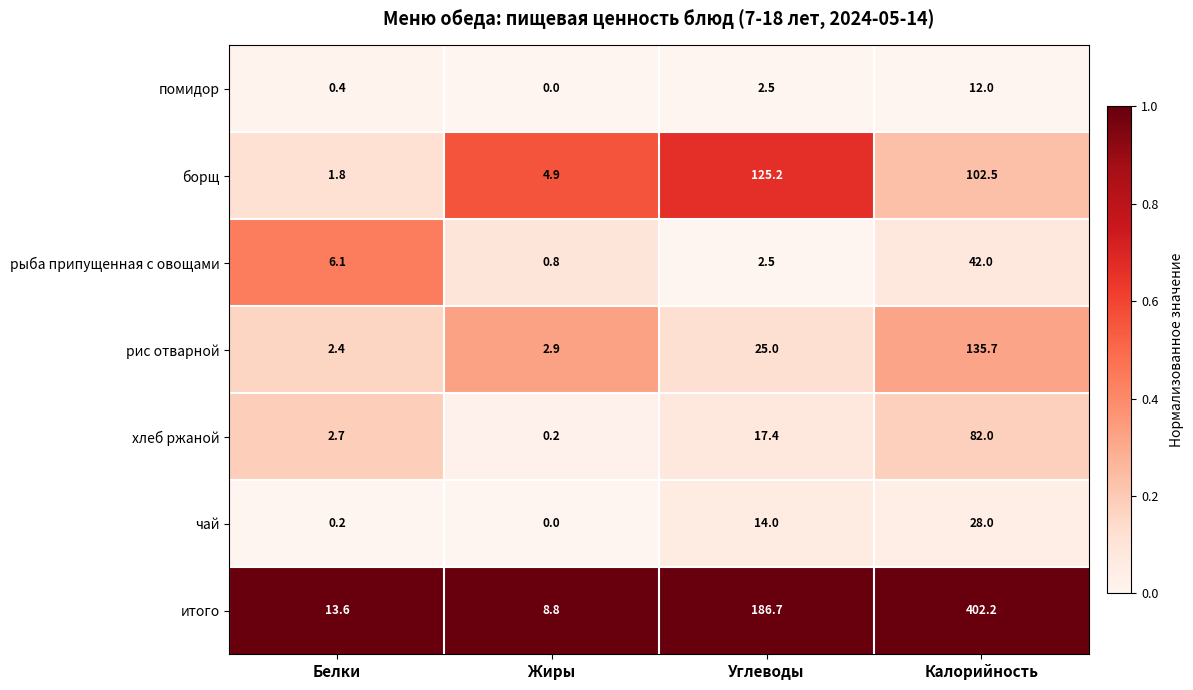

What is the minimum value for борщ?

1.8